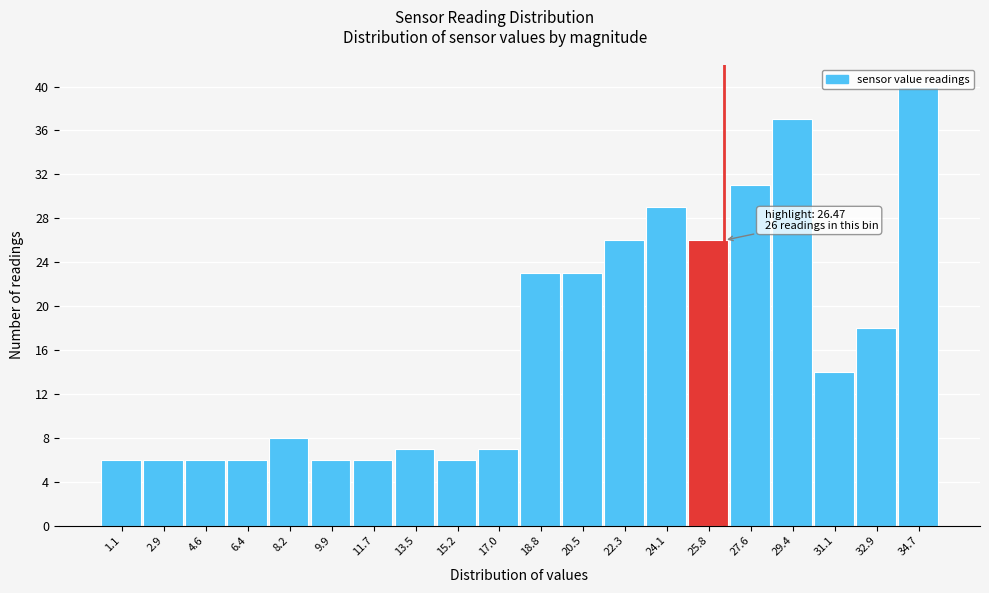

Which range on the x-axis has the tallest bar?

33.8 to 35.6